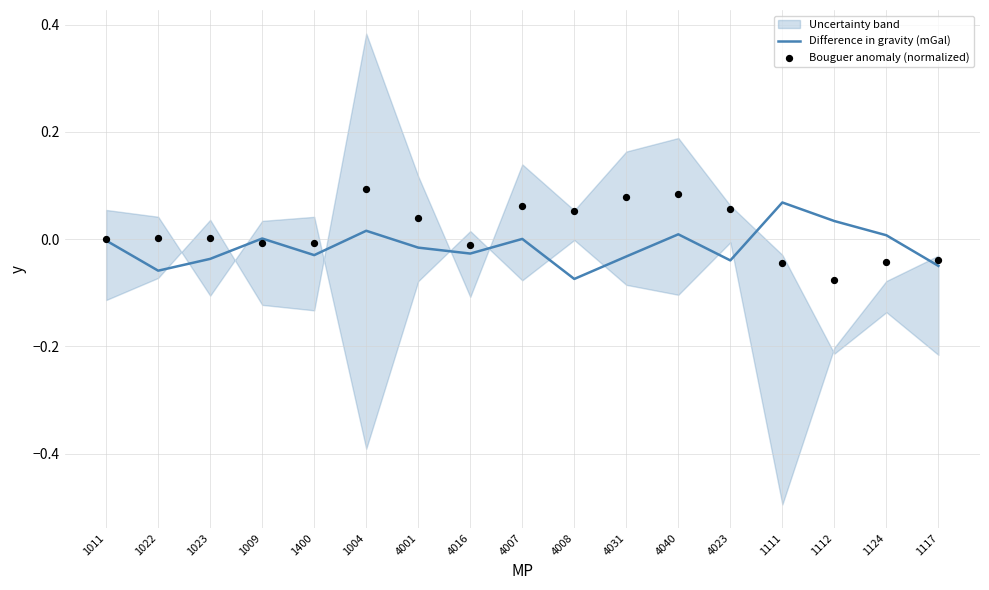

Which series has the largest total across all categories?

Bouguer anomaly (normalized)